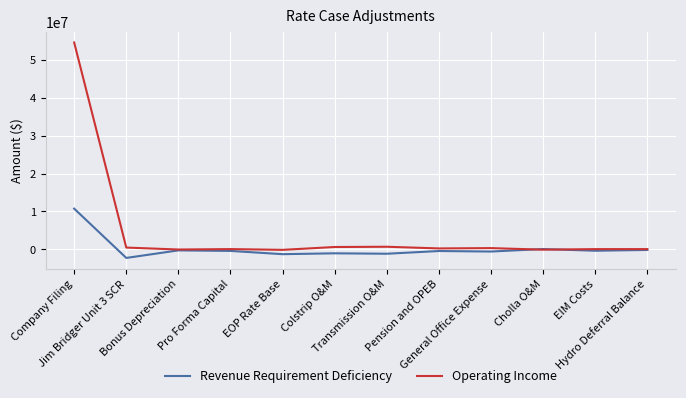

What is the minimum value shown in the chart?

-2241064.8